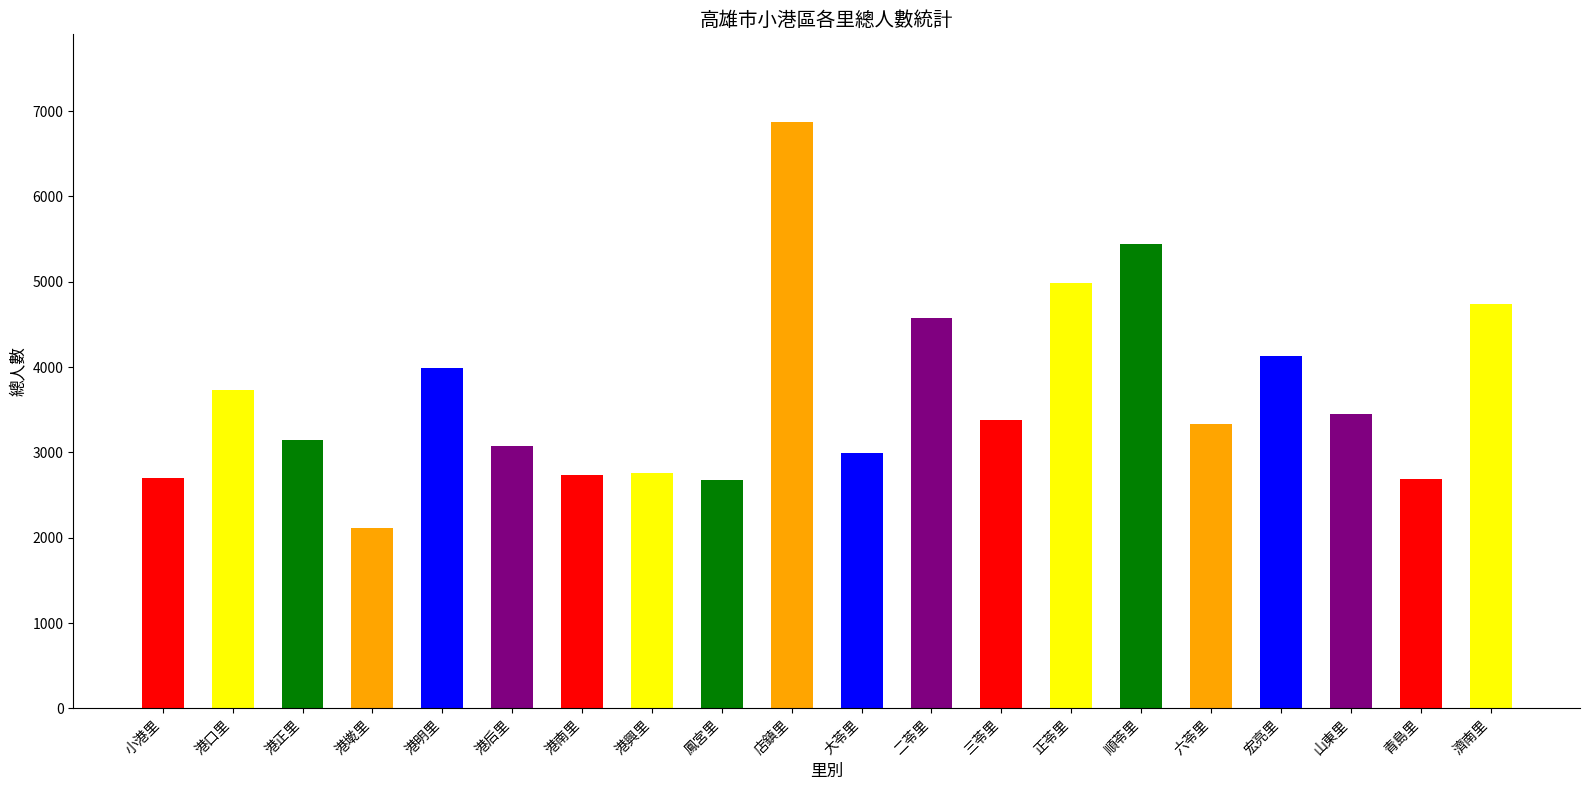

What is the label of the 5th bar from the left?

港明里